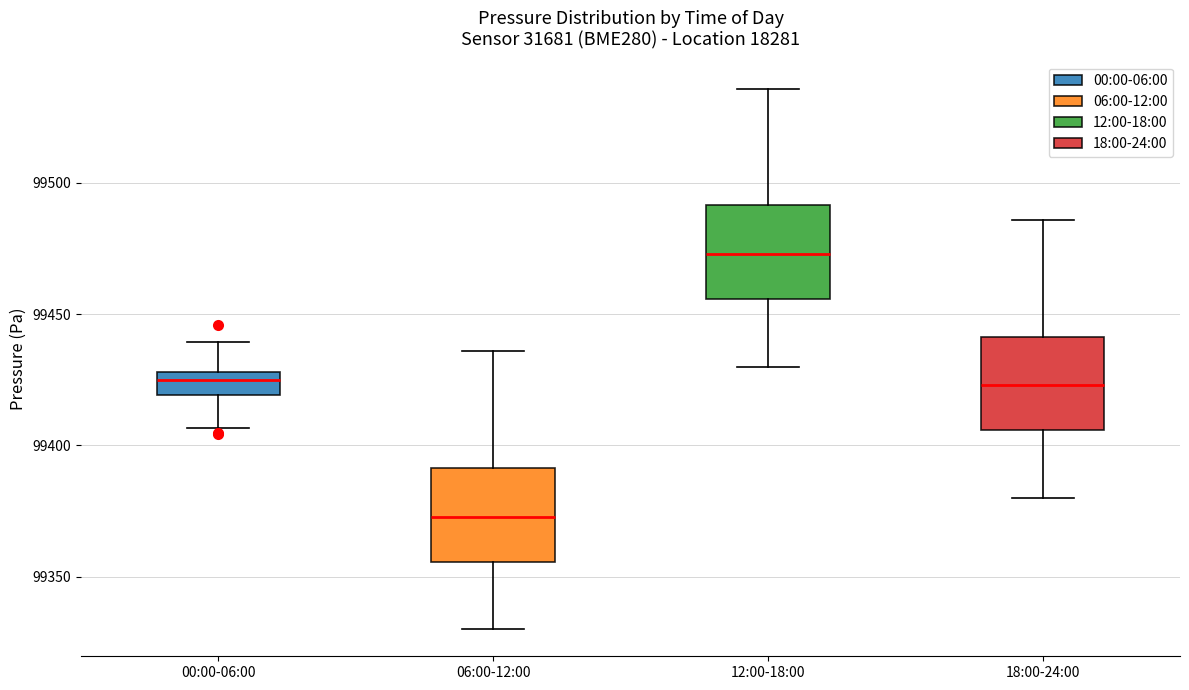

Reading left to right, transcribe this box plot: for each box, give where its median line is, the range the box spans, and where its two whiskers end, as read against the y-axis. The values are not printed on the chart, so give them approximately, as read against the axis.

00:00-06:00: median 99425, box 99420 to 99430, whiskers 99405 to 99440
06:00-12:00: median 99375, box 99355 to 99390, whiskers 99330 to 99435
12:00-18:00: median 99475, box 99455 to 99490, whiskers 99430 to 99535
18:00-24:00: median 99425, box 99405 to 99440, whiskers 99380 to 99485